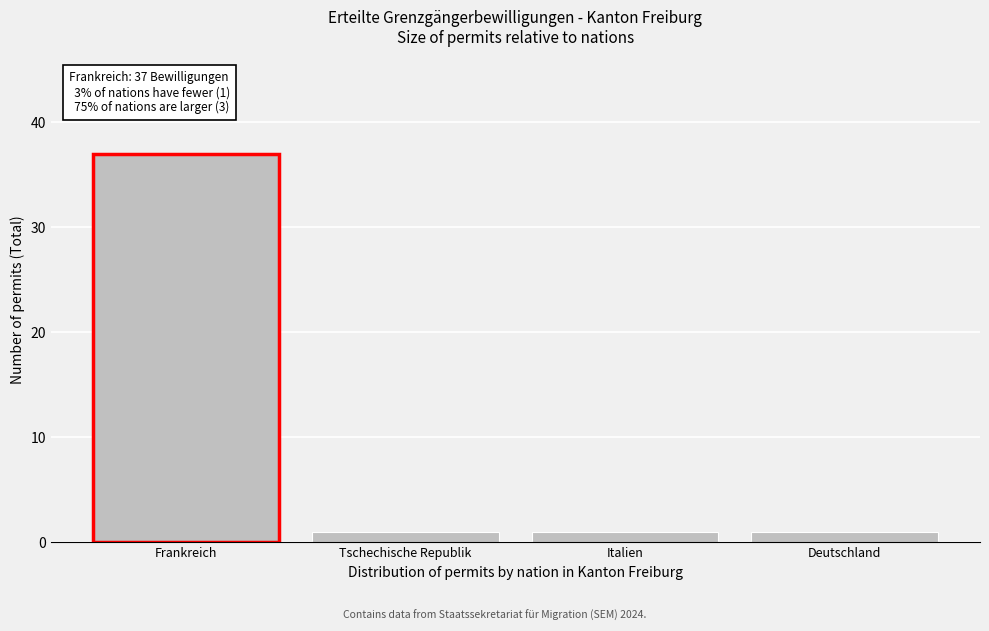

Reading right to left, transcribe all the data shown in this chart.

1	1	1	37